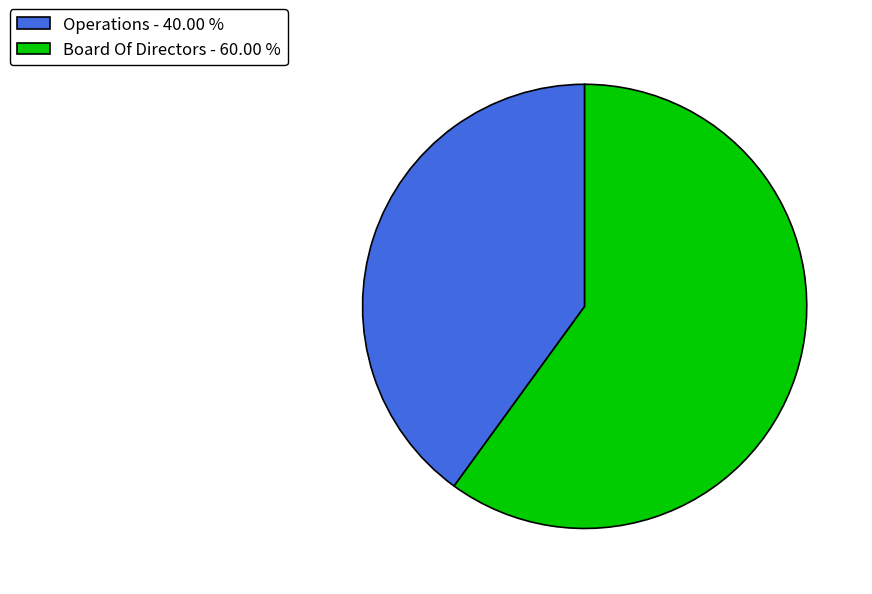

Is there a majority slice in this chart?

Yes